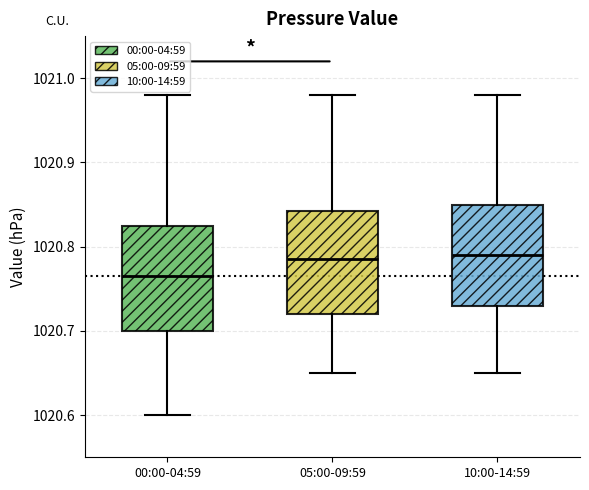

Reading left to right, read every box against the y-axis: the position of its median line, the range the box covers, and the ends of its whiskers. The values are not printed on the chart, so give them approximately, as read against the axis.

00:00-04:59: median 1020.77, box 1020.70 to 1020.83, whiskers 1020.60 to 1020.98
05:00-09:59: median 1020.79, box 1020.72 to 1020.84, whiskers 1020.65 to 1020.98
10:00-14:59: median 1020.79, box 1020.73 to 1020.85, whiskers 1020.65 to 1020.98